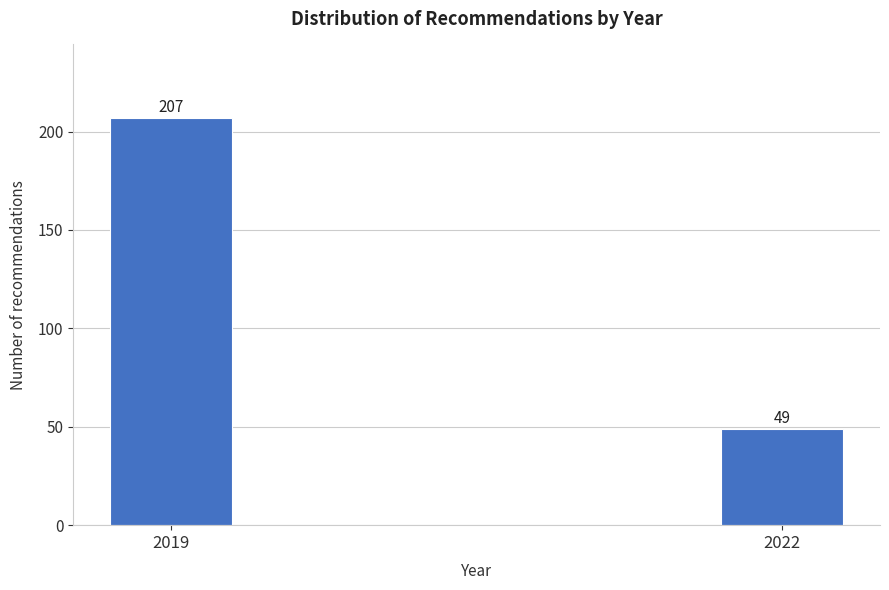

Reading left to right, transcribe all the data shown in this chart.

207	49